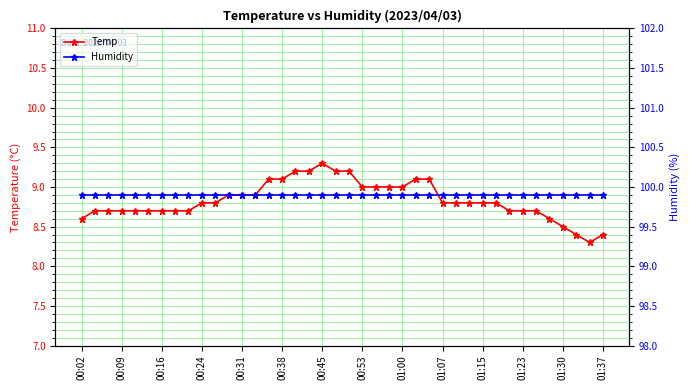

At which label does Temp reach its peak?

00:45